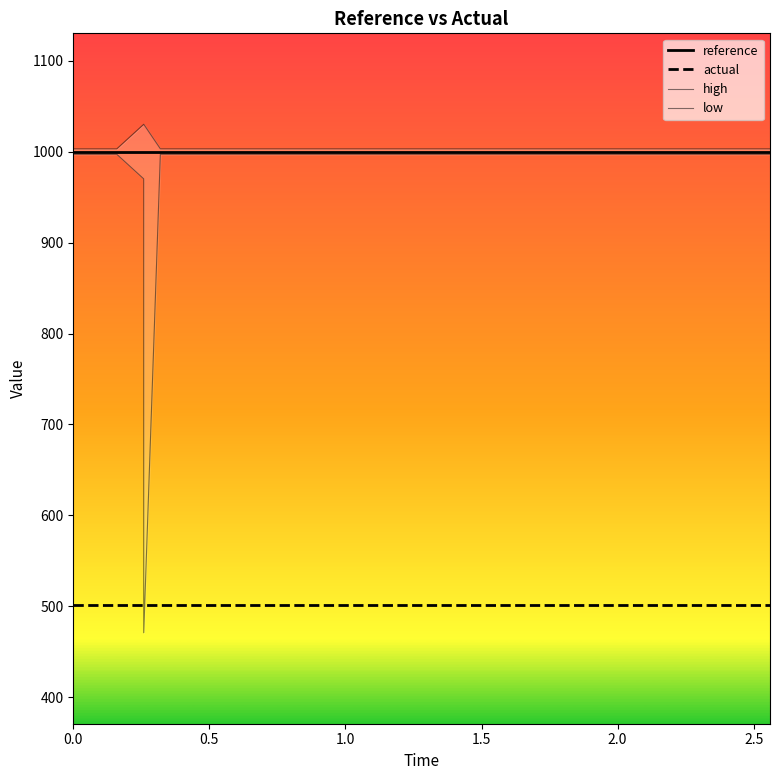

True or false: high and low cross at least once.

False